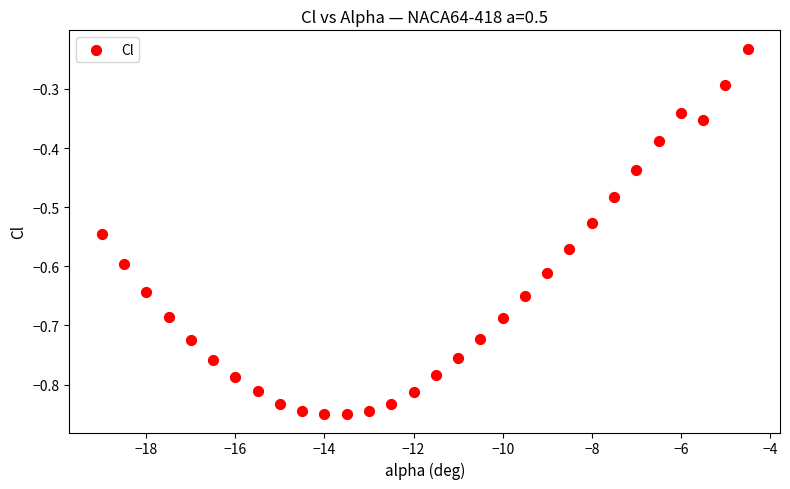

What is the range of Y values (max minus min)?

0.6